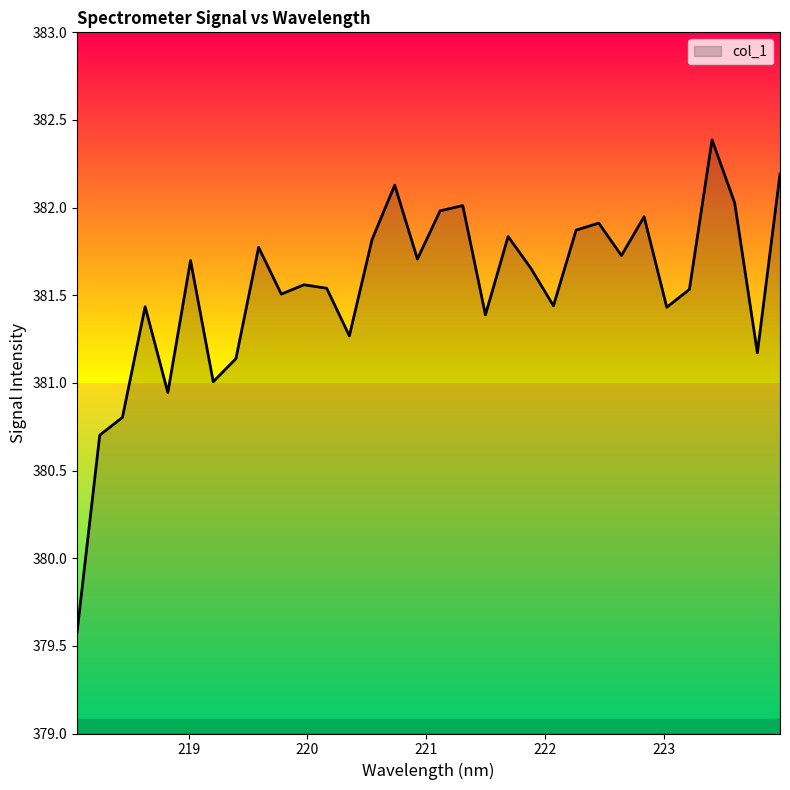

True or false: the data has more than 1 interior local peaks.

True